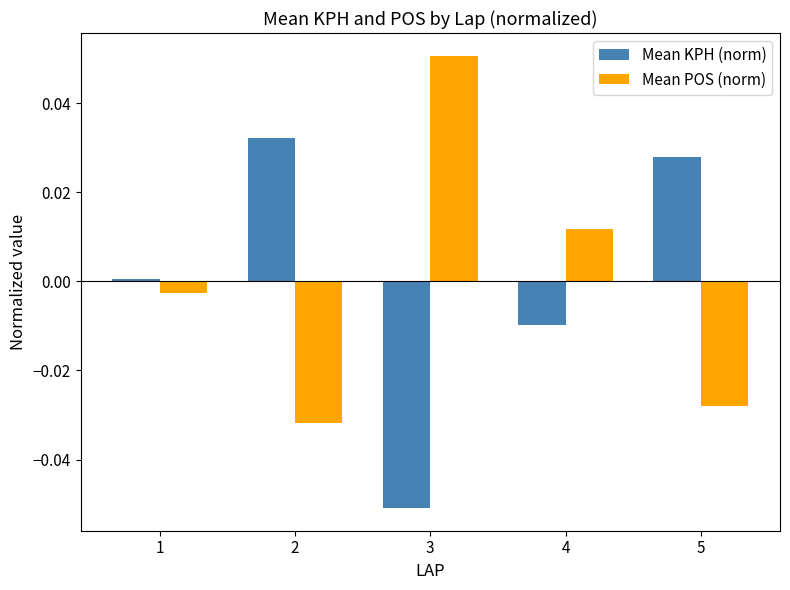

Are the bars grouped side by side (vs. stacked)?

Yes